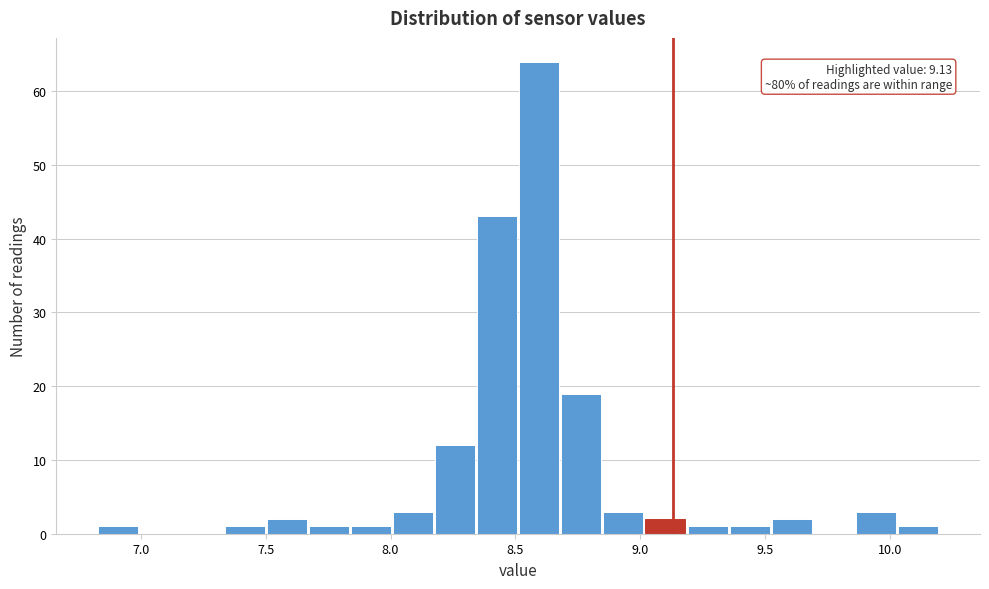

Around what value on the x-axis is the tallest bar? Give the approximate position of its centre, as read against the axis.

8.60